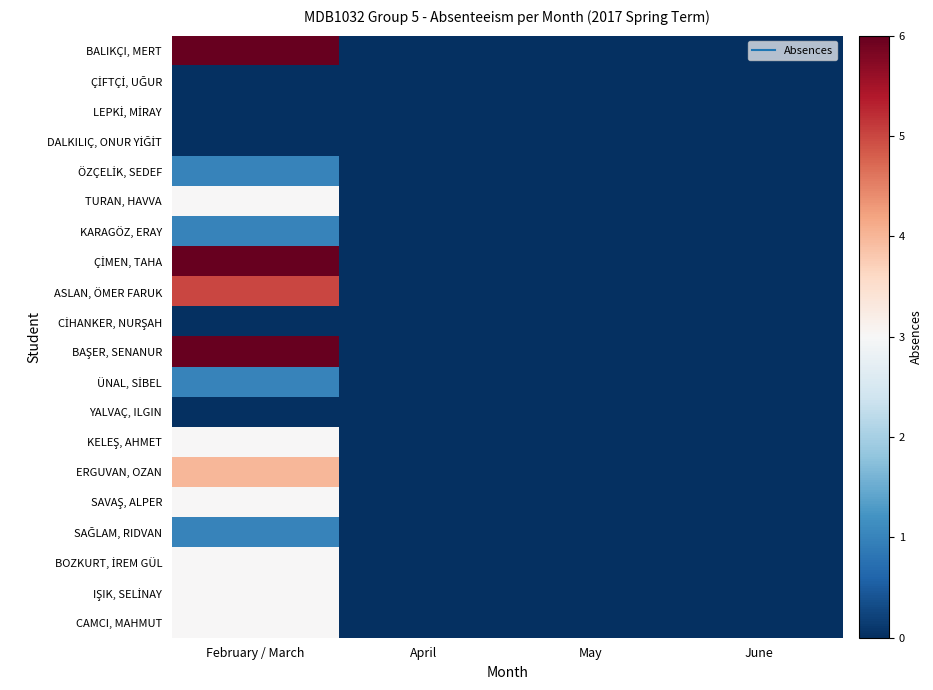

How many distinct data groups are displayed?

20